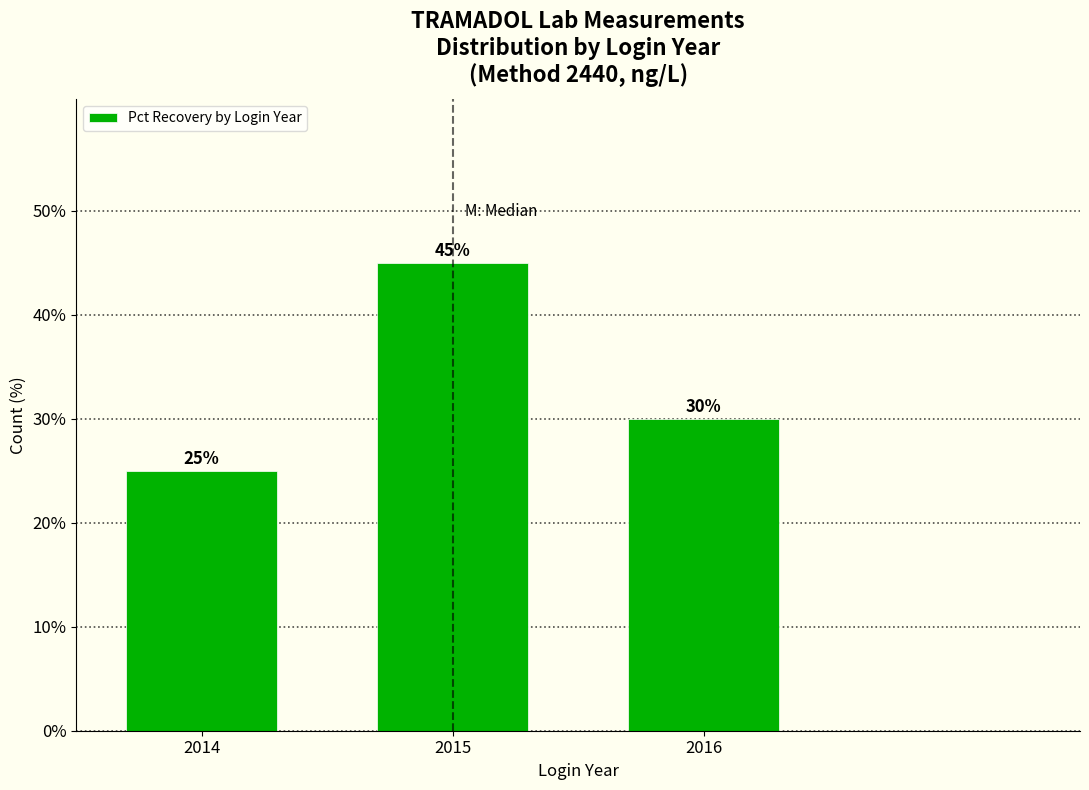

Reading left to right, transcribe all the data shown in this chart.

25	45	30